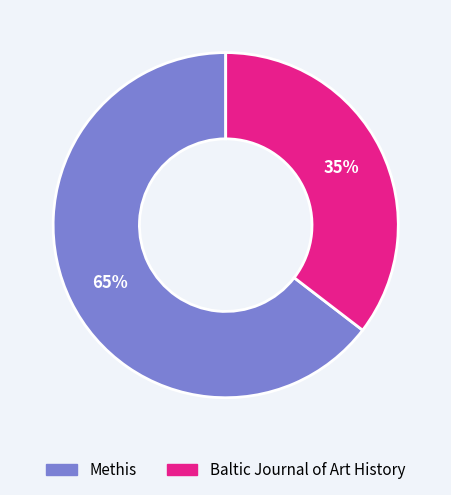

To the nearest percent, what percentage of the pie is Baltic Journal of Art History?

35%